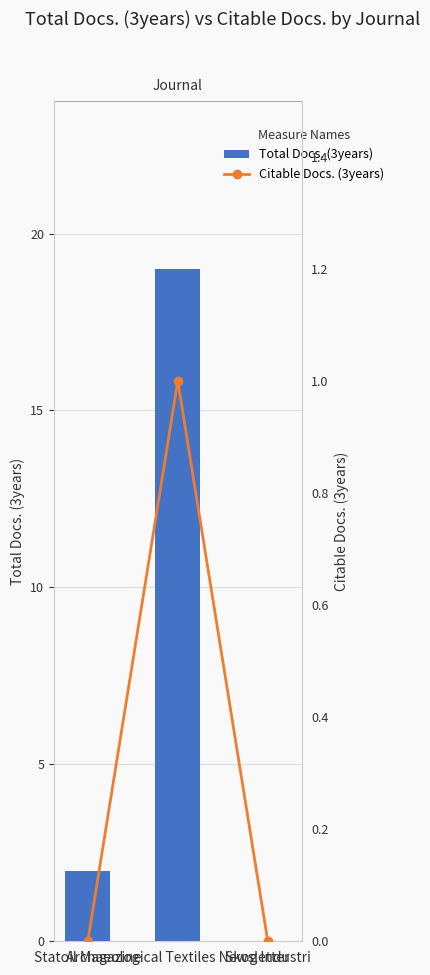

How many data points does each series have?

3